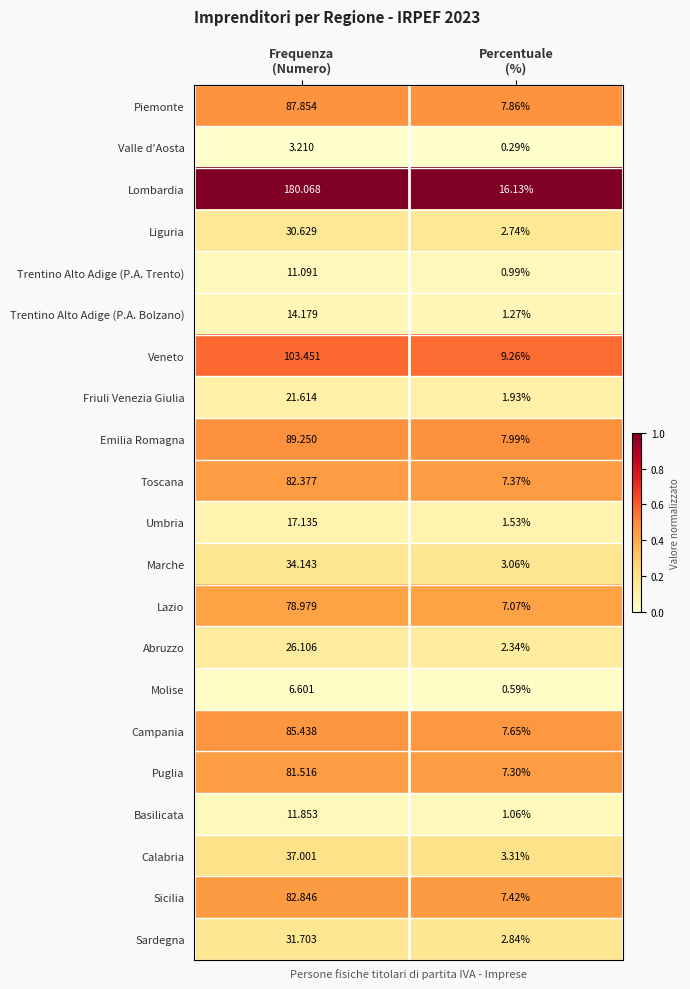

Which series has the largest total across all categories?

Lombardia